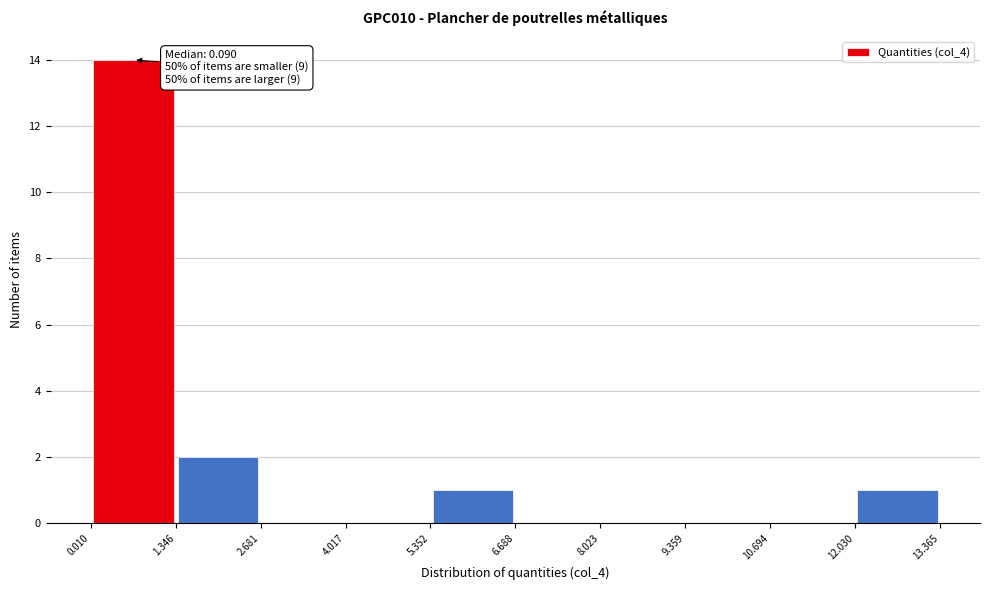

Which range on the x-axis has the tallest bar?

0.010 to 1.346